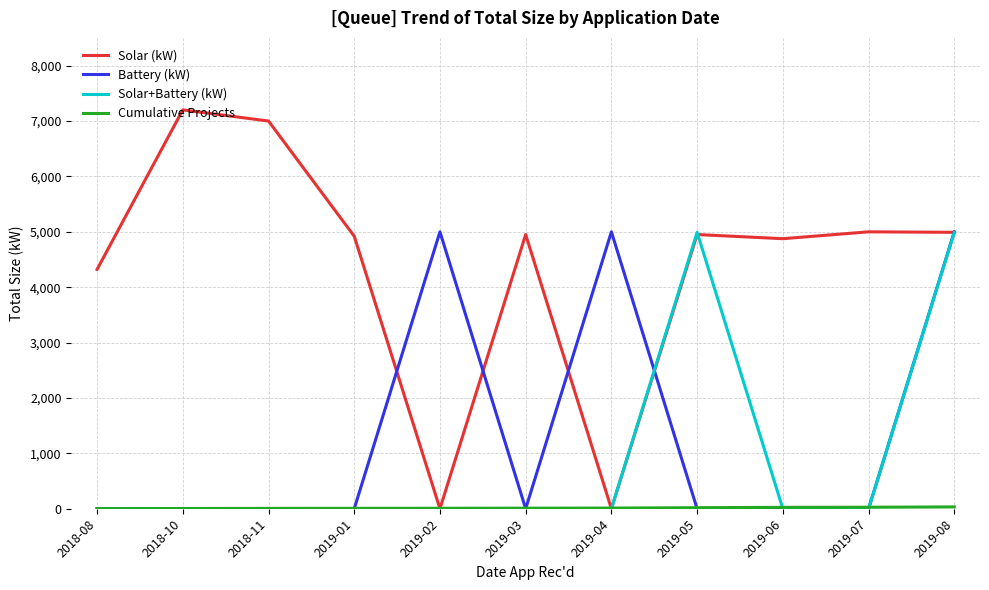

How many lines are shown in the chart?

4